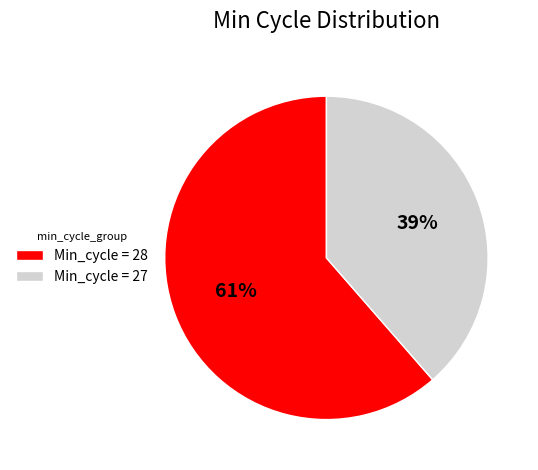

To the nearest percent, what is the combined percentage of Min_cycle = 27 and Min_cycle = 28?

100%